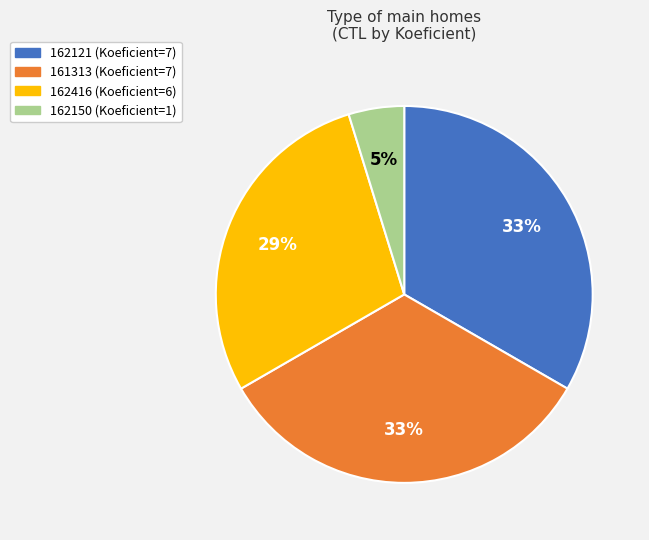

Is it true that 161313 is 39% of the pie?

False